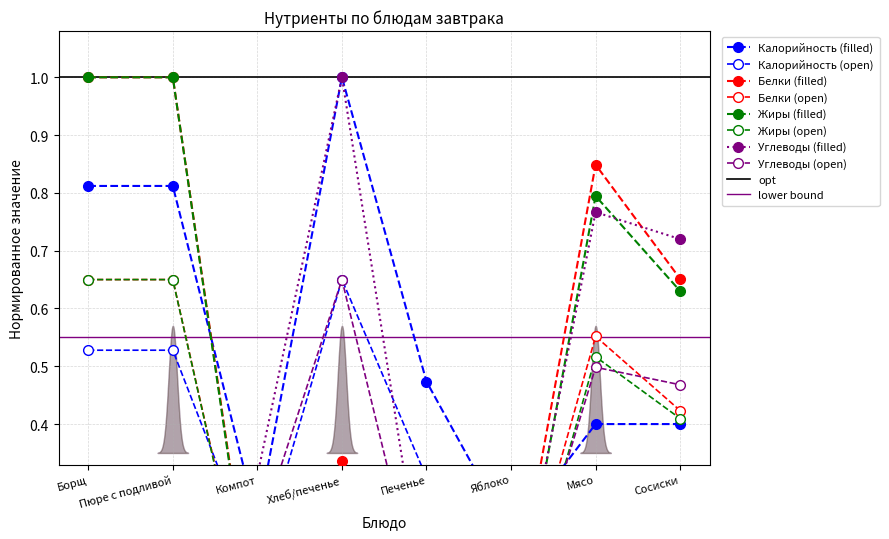

What is the difference between the maximum and minimum values in the Жиры series?

1.0